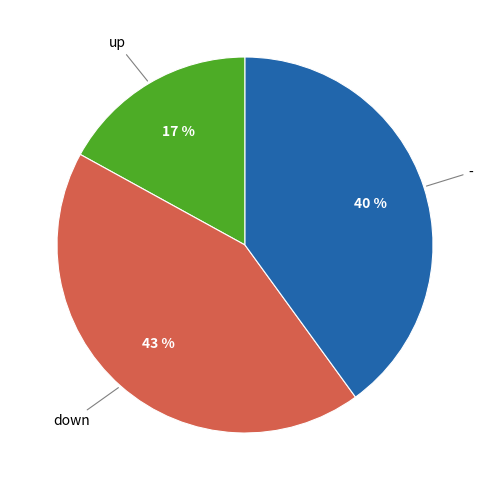

Rank the categories by value from highest to lowest.

down, -, up